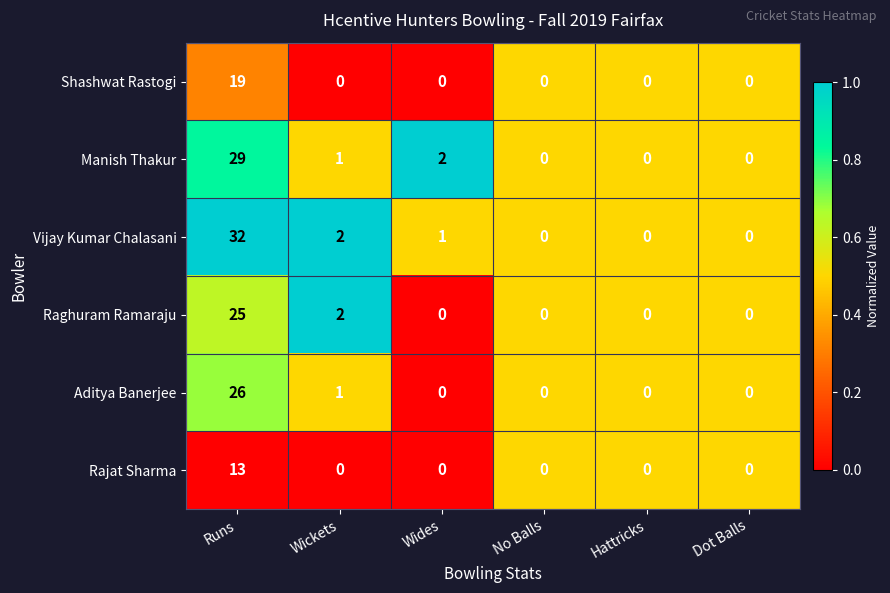

Is the value of Vijay Kumar Chalasani at Wickets greater than the value of Shashwat Rastogi at No Balls?

Yes